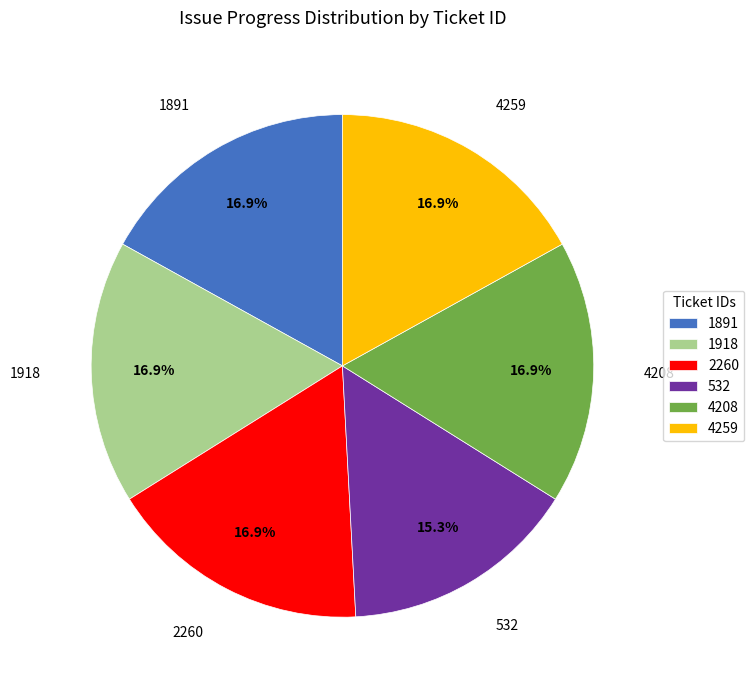

Is it true that 4259 is 17% of the pie?

True